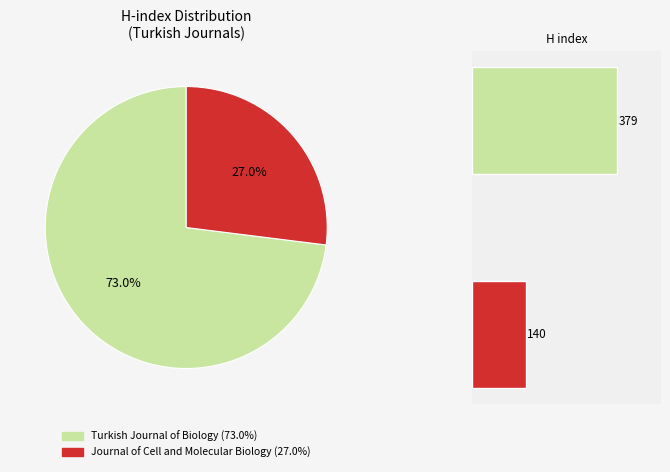

Is the sum of 0 and 1 greater than half?

Yes